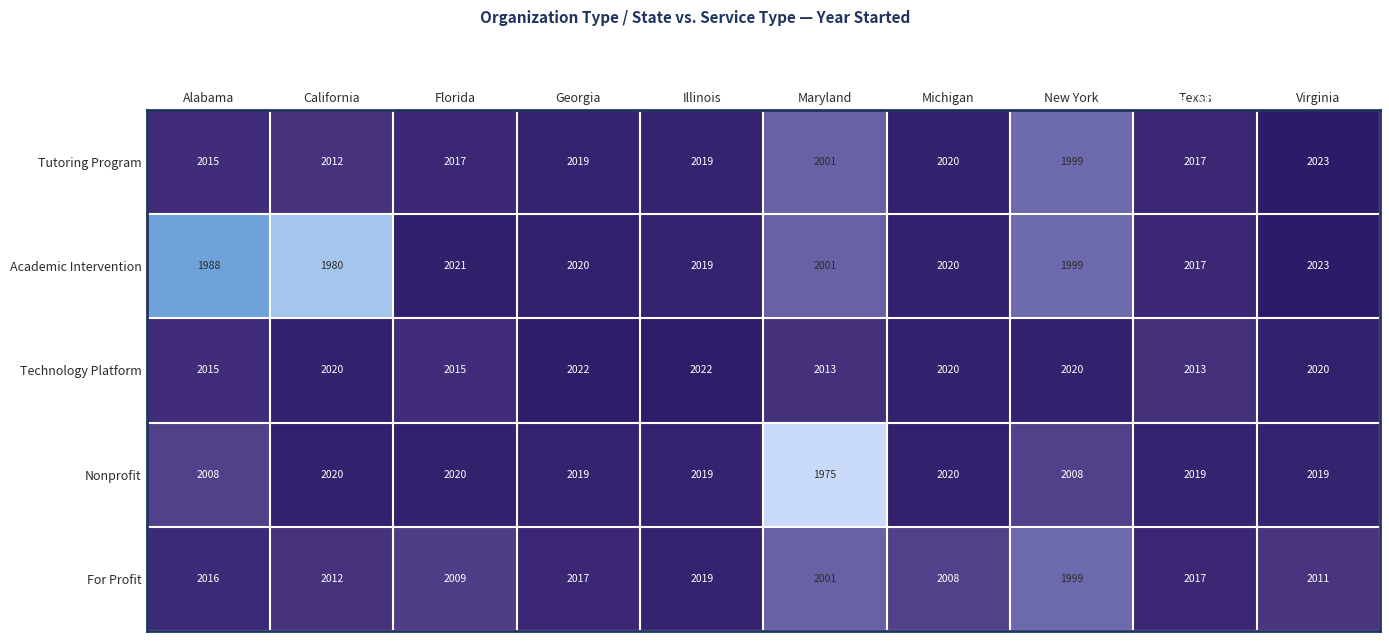

What is the difference between the highest and lowest values at Florida?

12